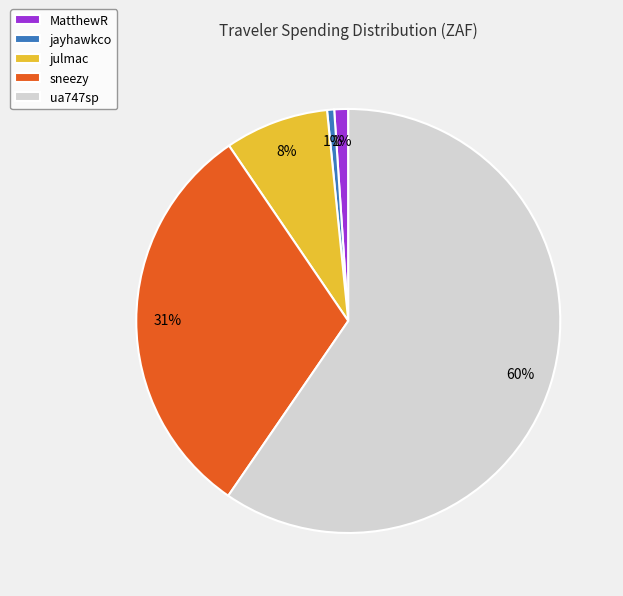

How many segments does this pie chart have?

5